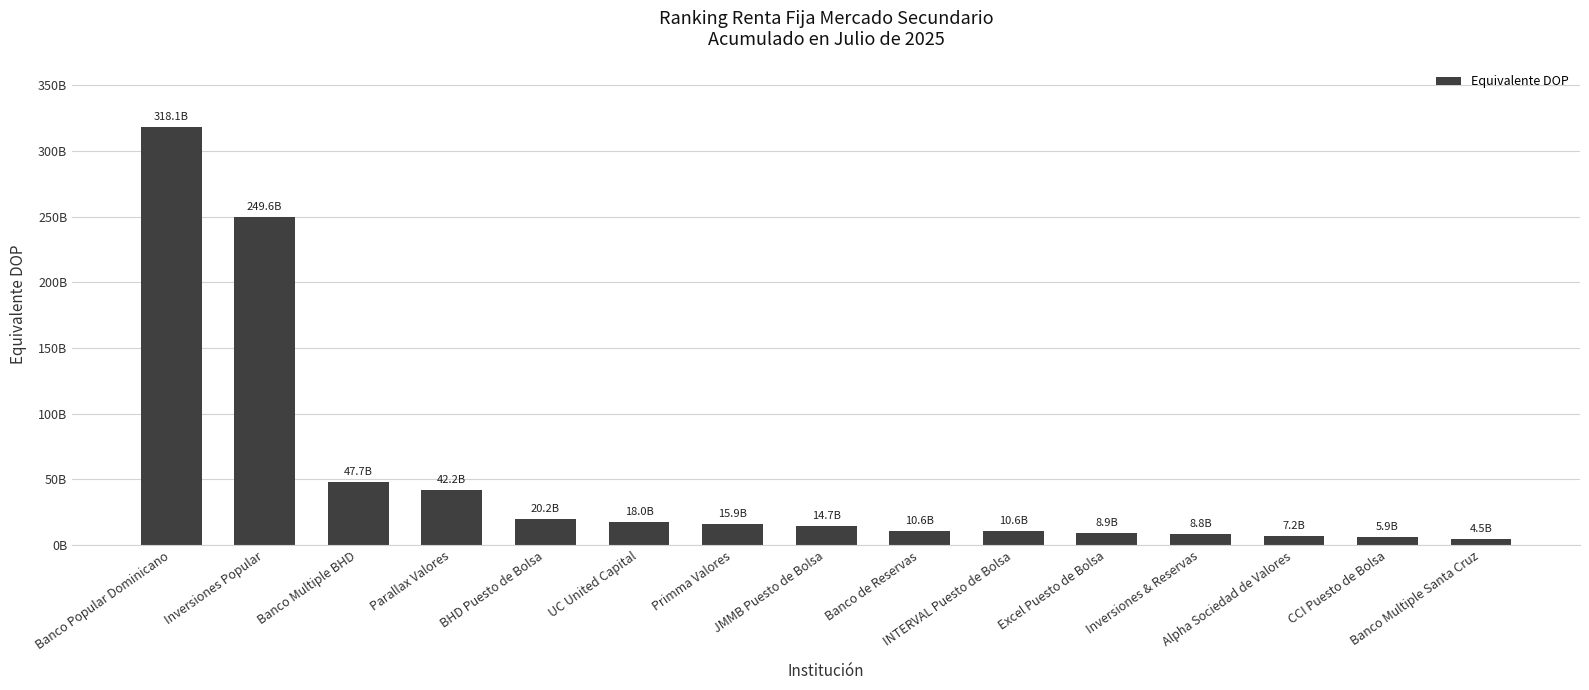

Are the bars horizontal?

No